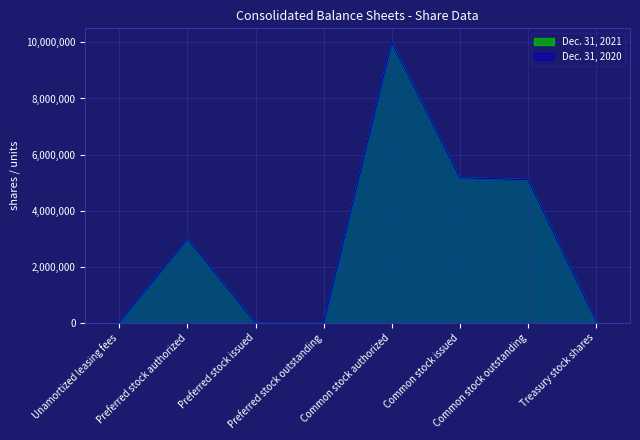

At Treasury stock shares, list the series in order from smallest to largest.

Dec. 31, 2021, Dec. 31, 2020